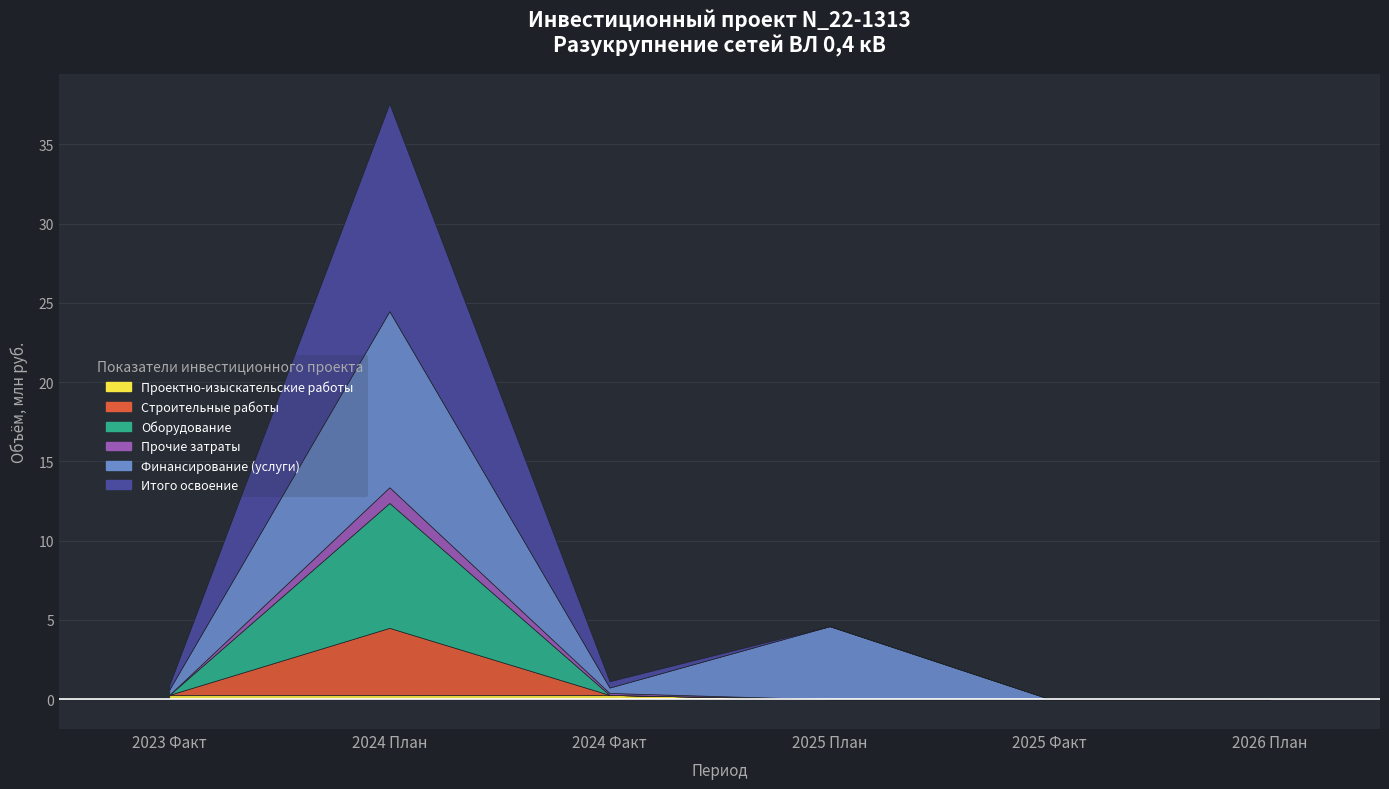

At which category is the sum across all series the highest?

2024 План